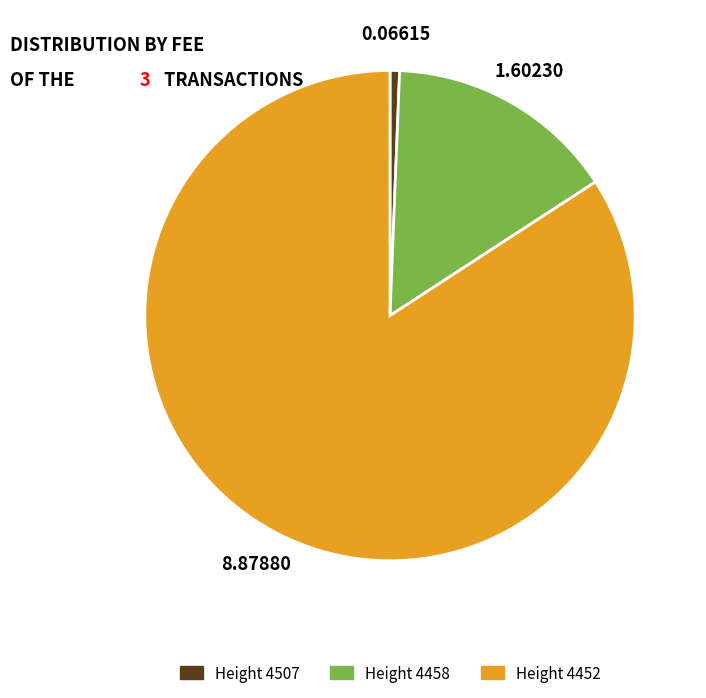

How many slices are in this pie chart?

3